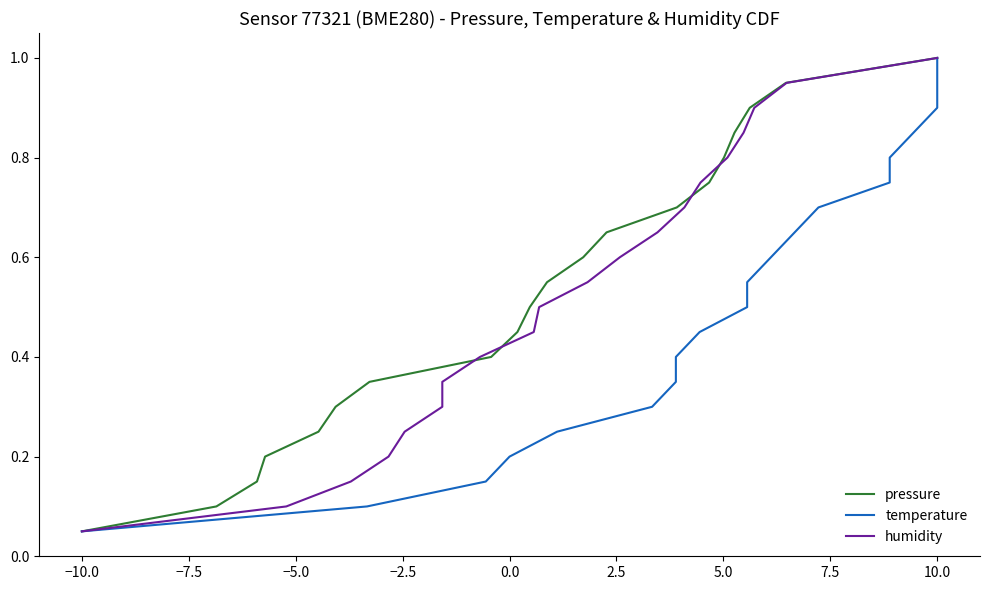

Which category has the highest value in the pressure series?

10.0